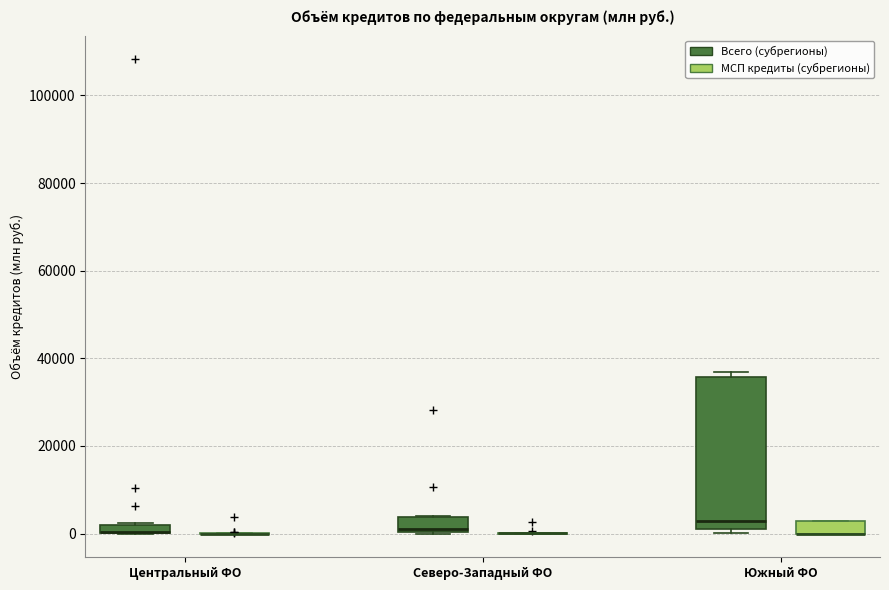

Which box is the tallest, from its lower edge to its upper edge?

Южный ФО (Всего (субрегионы))